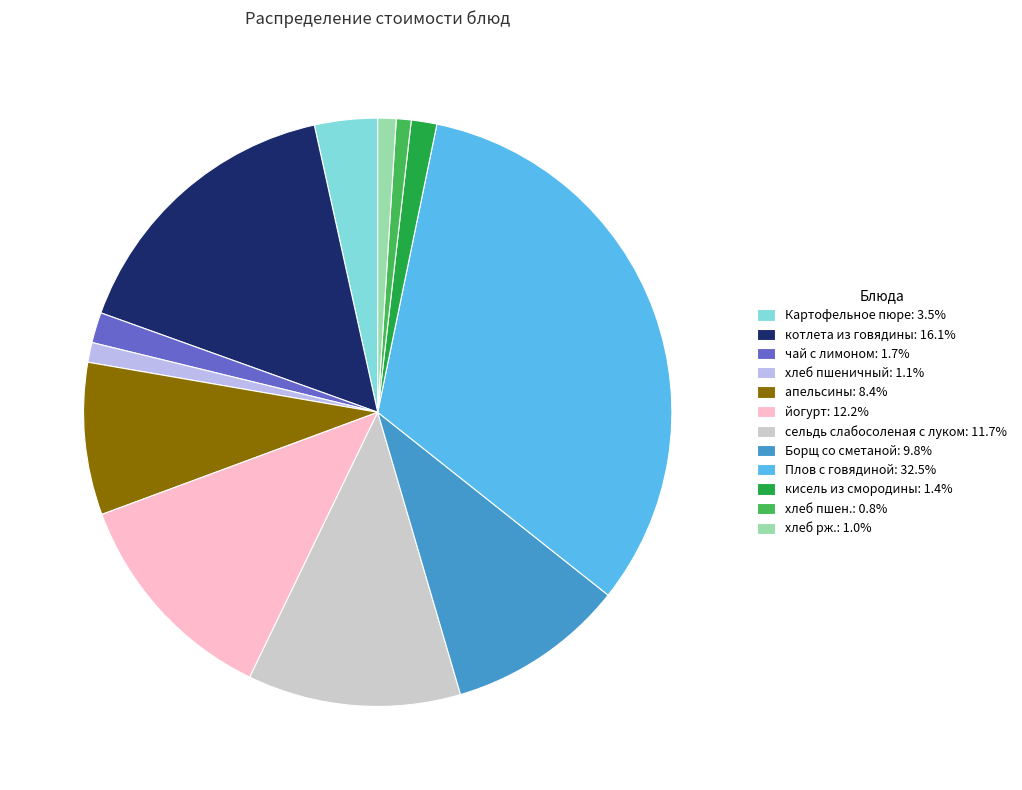

Is the sum of кисель из смородины: 1.4% and хлеб рж.: 1.0% greater than half?

No